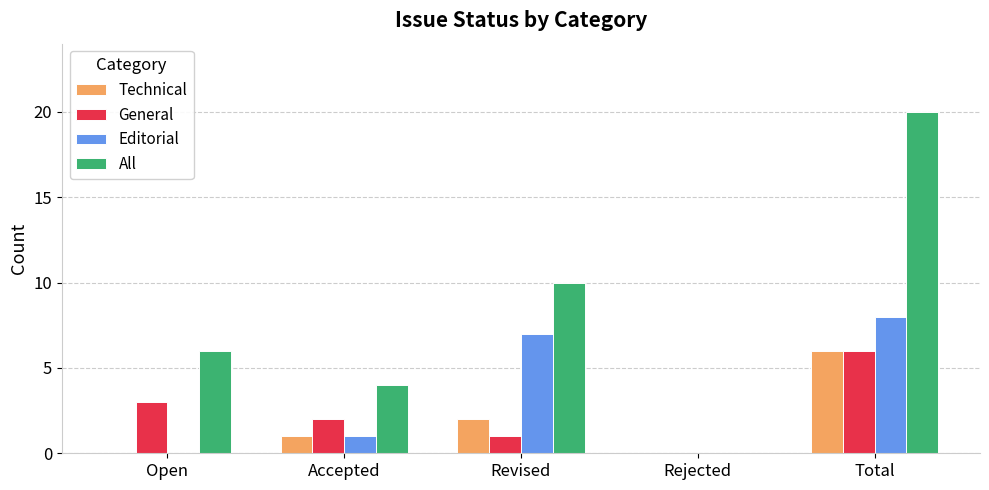

Reading left to right, extract all data points from this chart.

Technical: 0	1	2	0	6
General: 3	2	1	0	6
Editorial: 0	1	7	0	8
All: 6	4	10	0	20